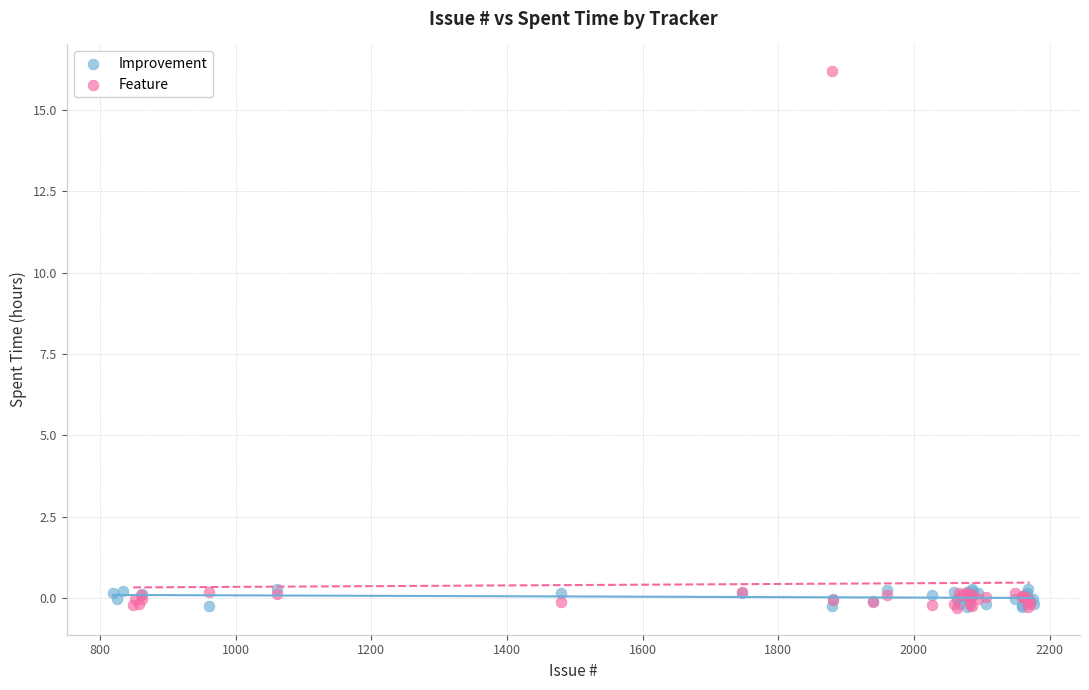

Which series has the largest Y range (max minus min)?

Feature